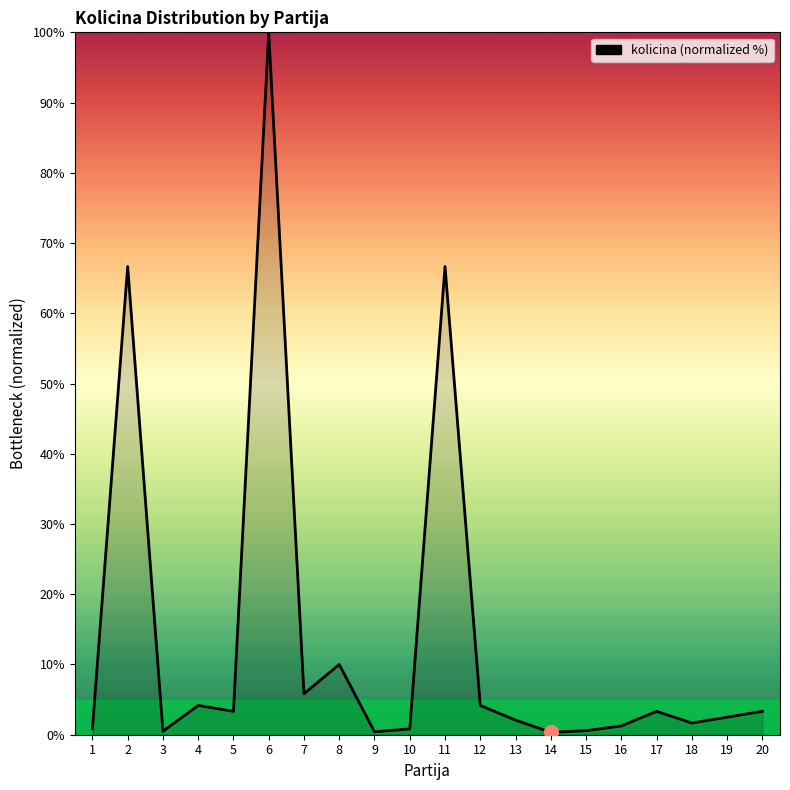

How many lines are shown in the chart?

1